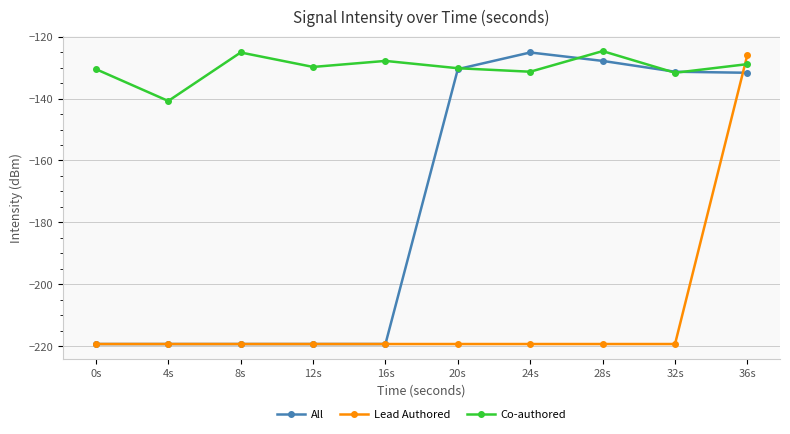

The value of Co-authored at 4s is -140.8. True or false?

True